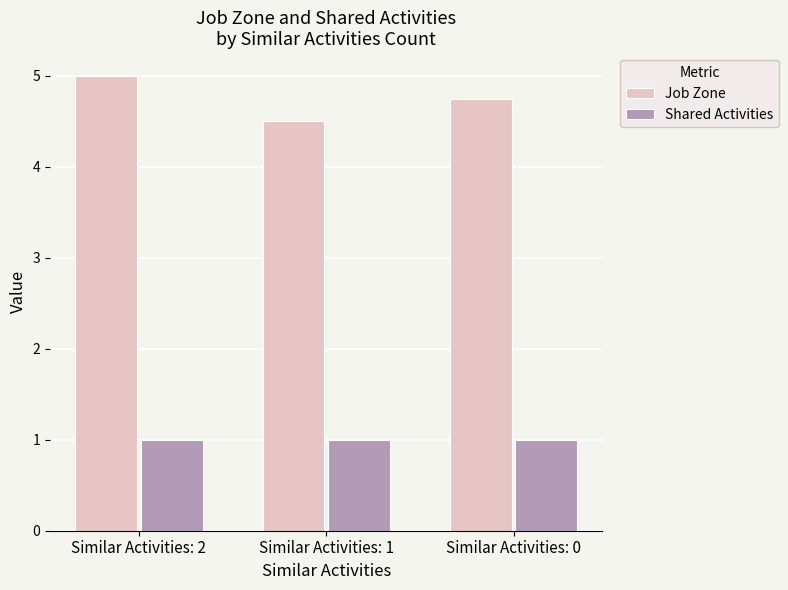

What is the sum of the Job Zone values at Similar Activities: 2 and Similar Activities: 1?

9.5